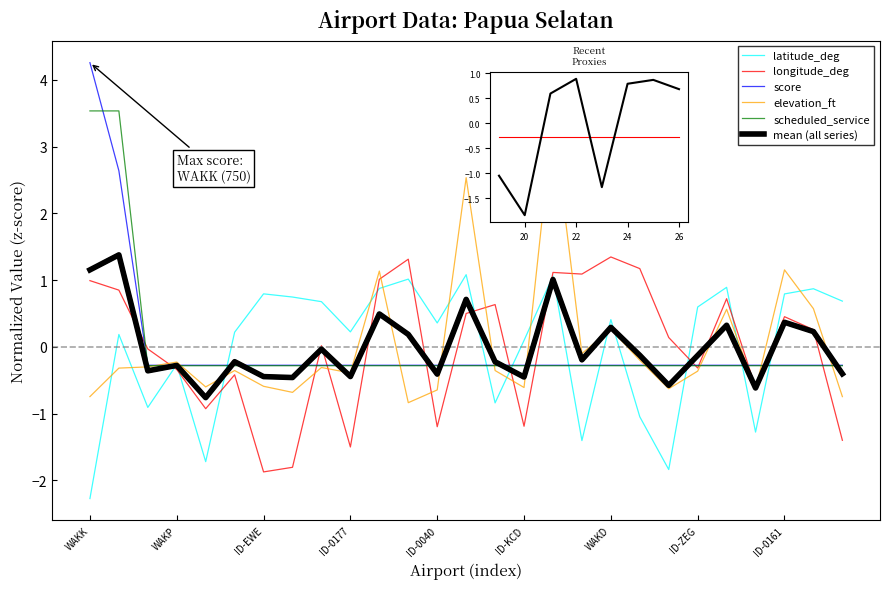

What is the label of the 24th point from the left?

ID-AHI